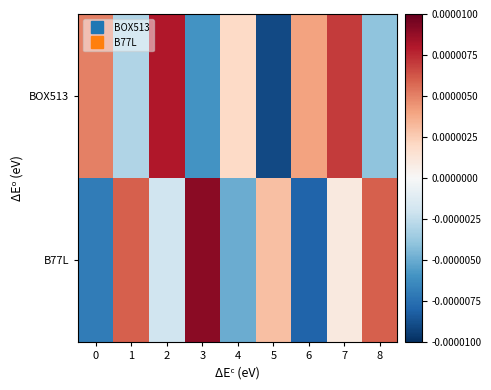

At which category is the sum across all series the highest?

7